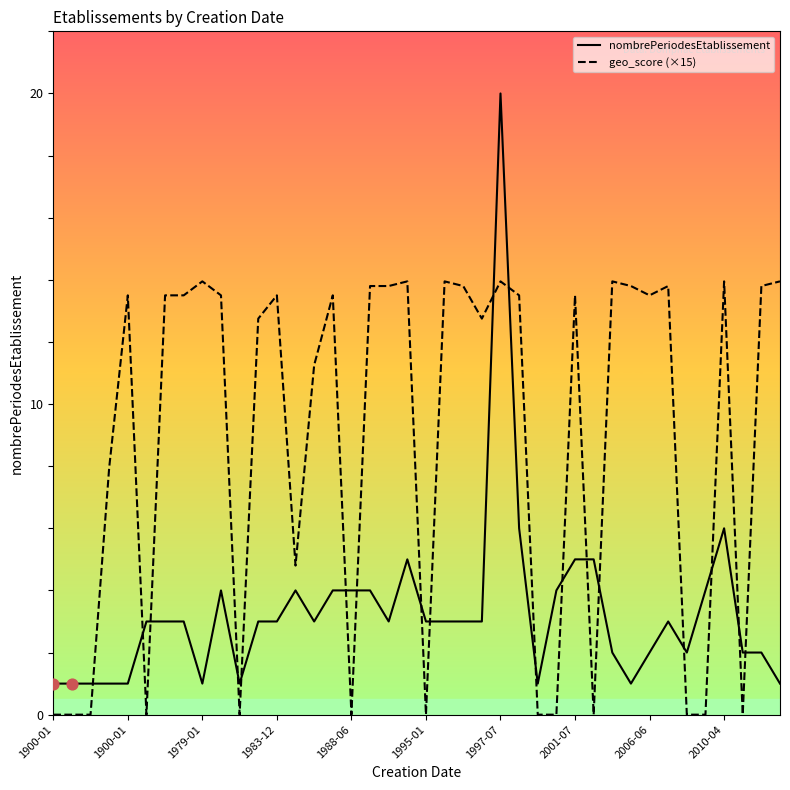

Which series has the largest total across all categories?

geo_score (×15)